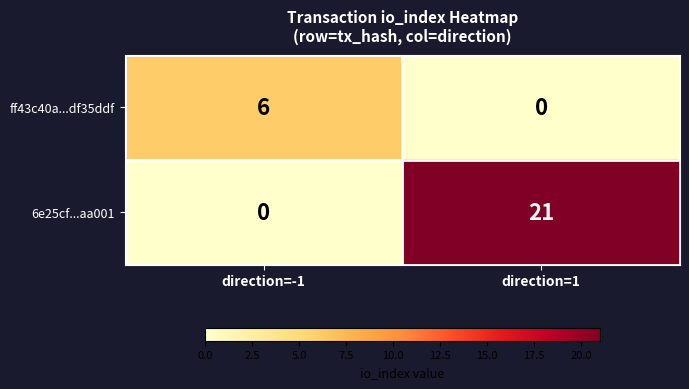

The 6e25cf...aa001 series shows 21 at direction=1. True or false?

True